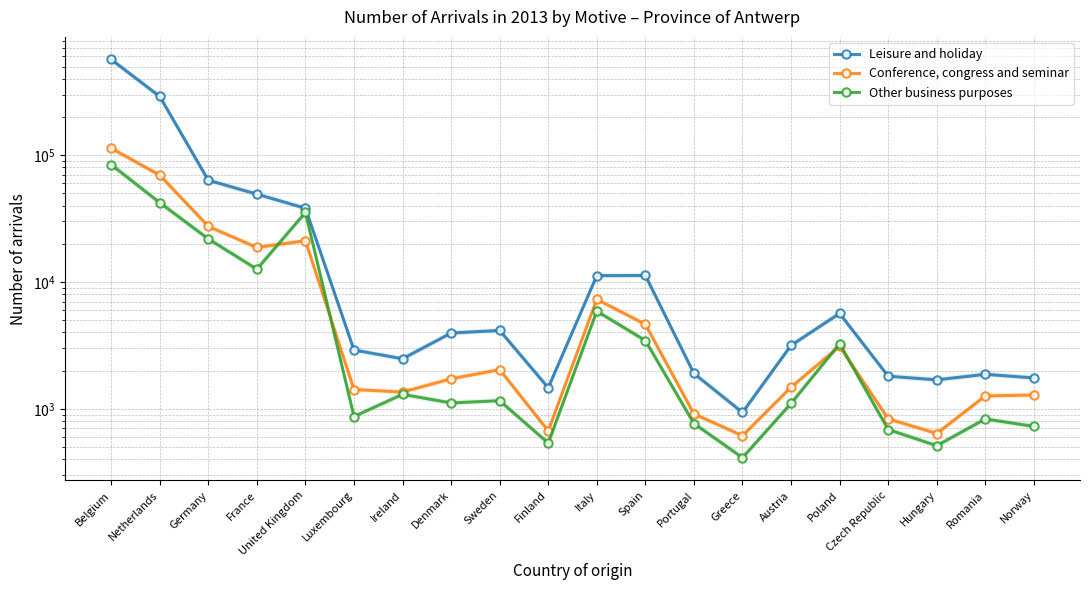

What position from the left is Finland?

10